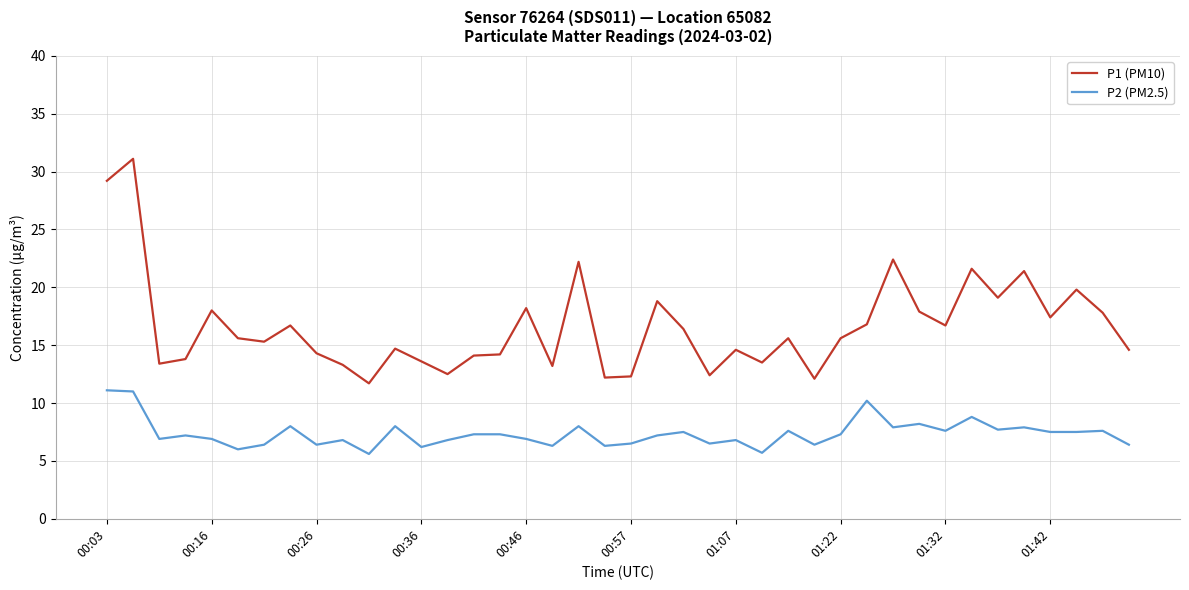

Which series has the largest total across all categories?

P1 (PM10)